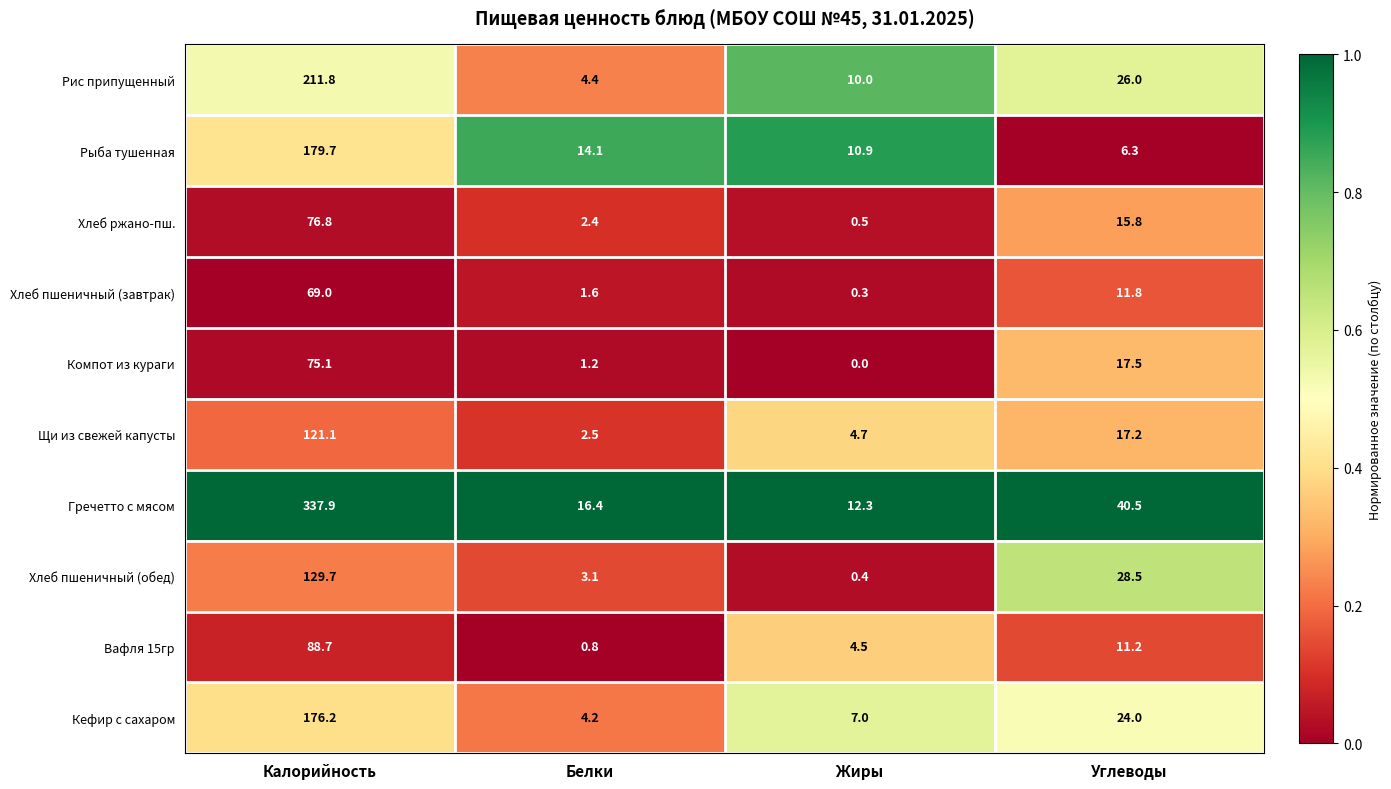

Which series has the largest range (max minus min)?

Гречетто с мясом